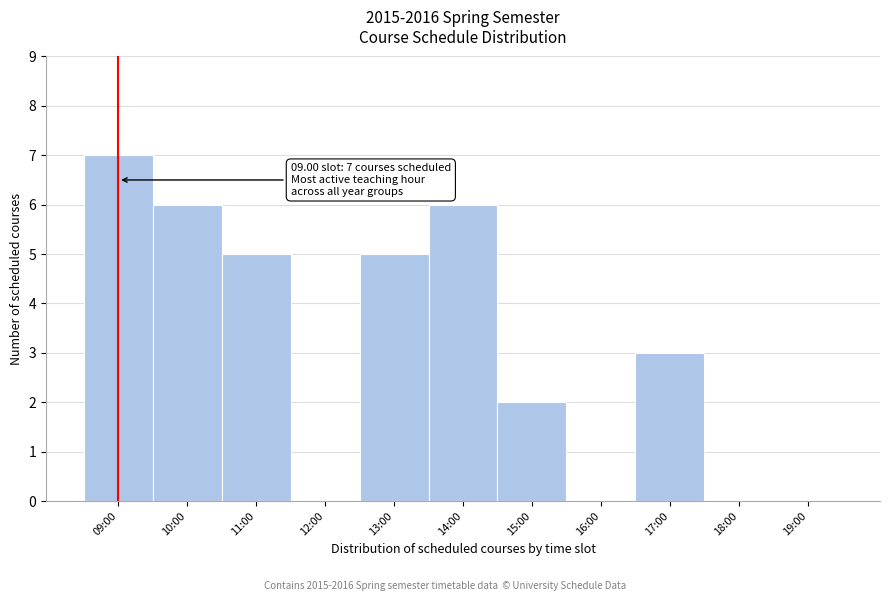

Reading left to right, extract all data points from this chart.

09:00=7	10:00=6	11:00=5	12:00=0	13:00=5	14:00=6	15:00=2	16:00=0	17:00=3	18:00=0	19:00=0